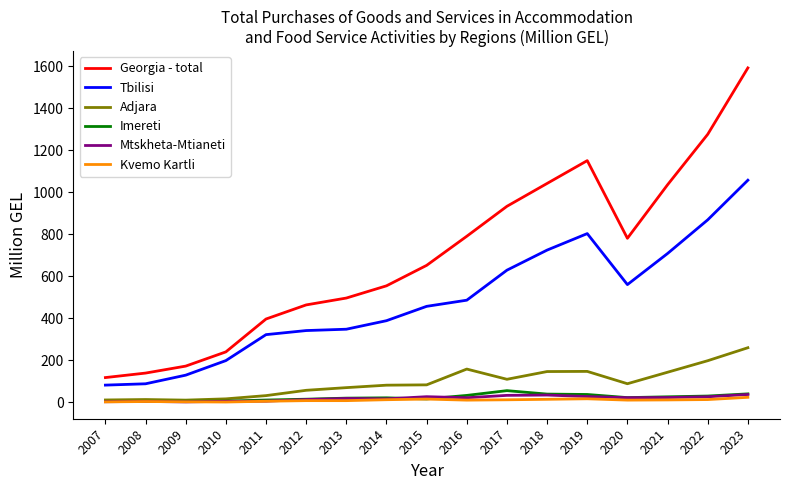

Does the chart display data point markers on the line(s)?

No